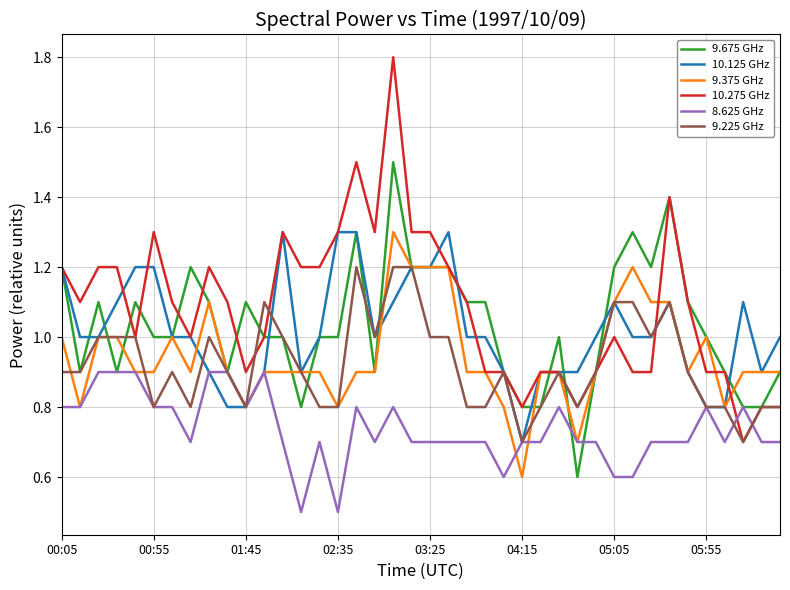

What is the smallest value displayed?

0.5